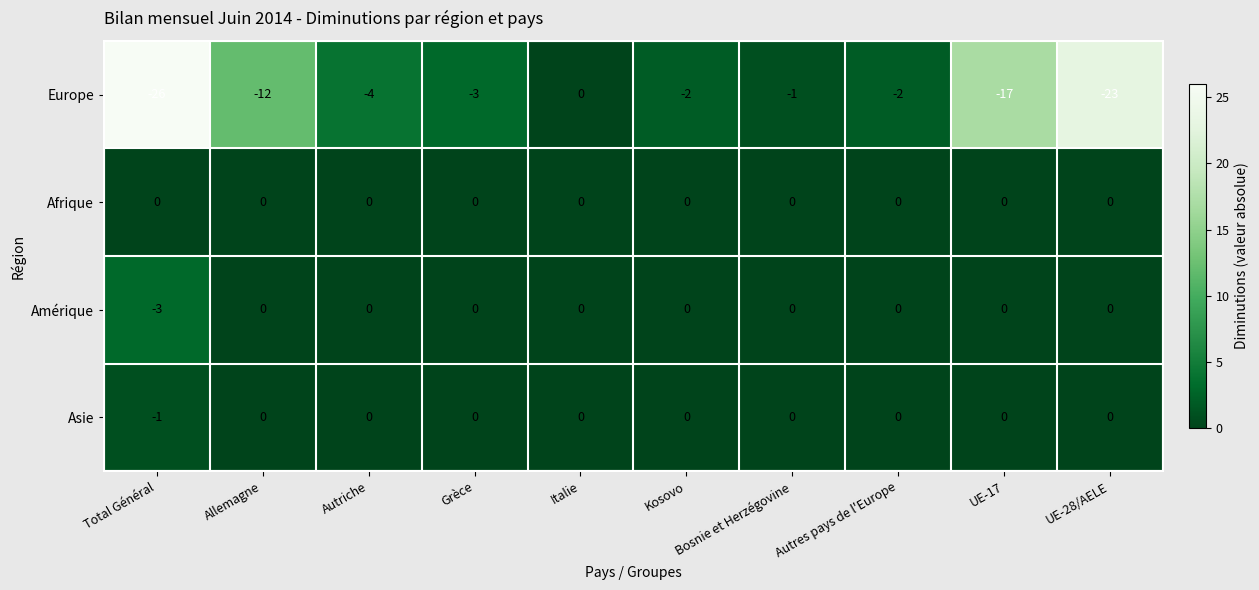

How many distinct data groups are displayed?

4